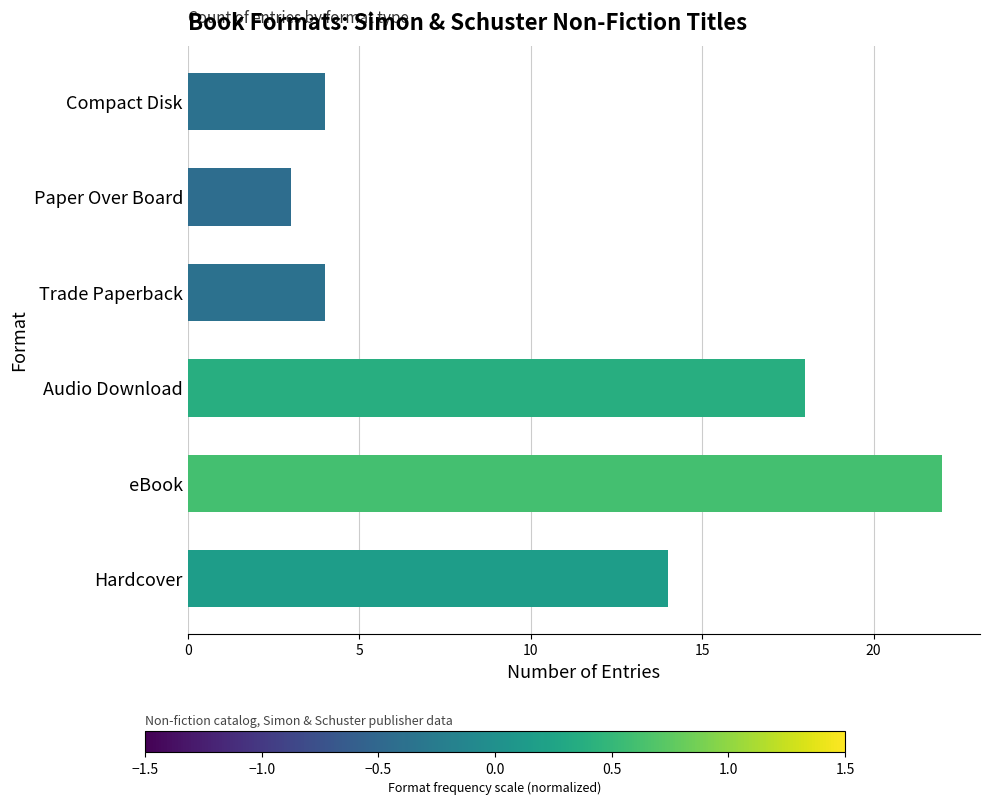

Are the bars grouped side by side (vs. stacked)?

No